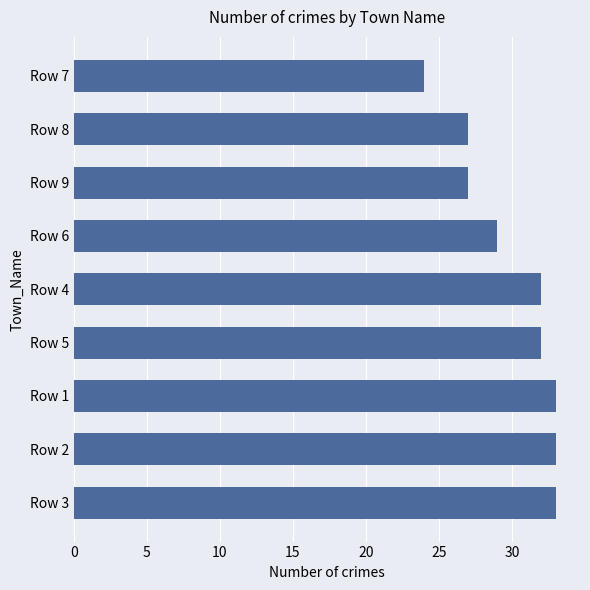

What is the smallest value displayed?

24